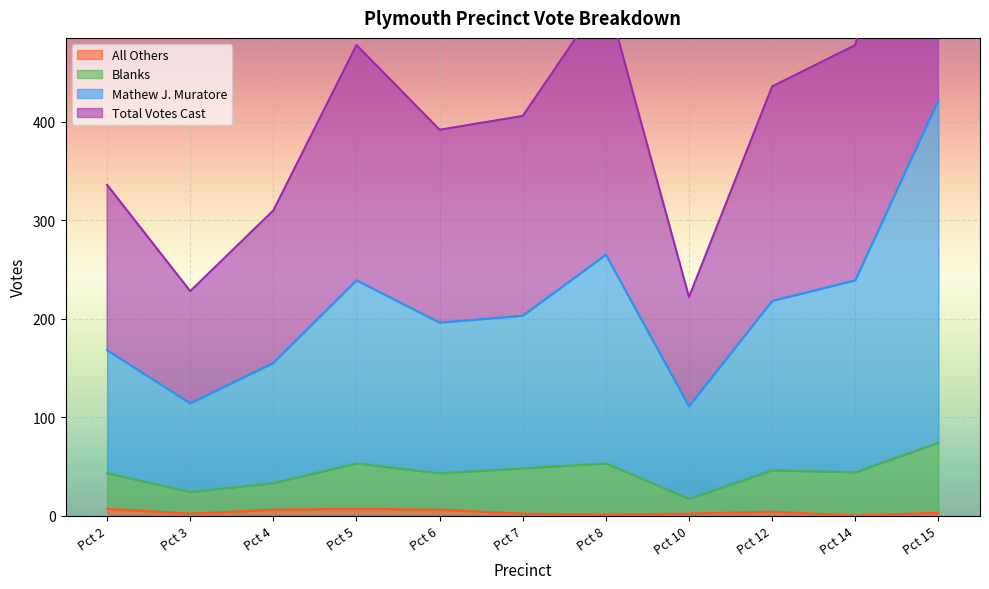

Is it true that All Others equals 3 at Pct 15?

True